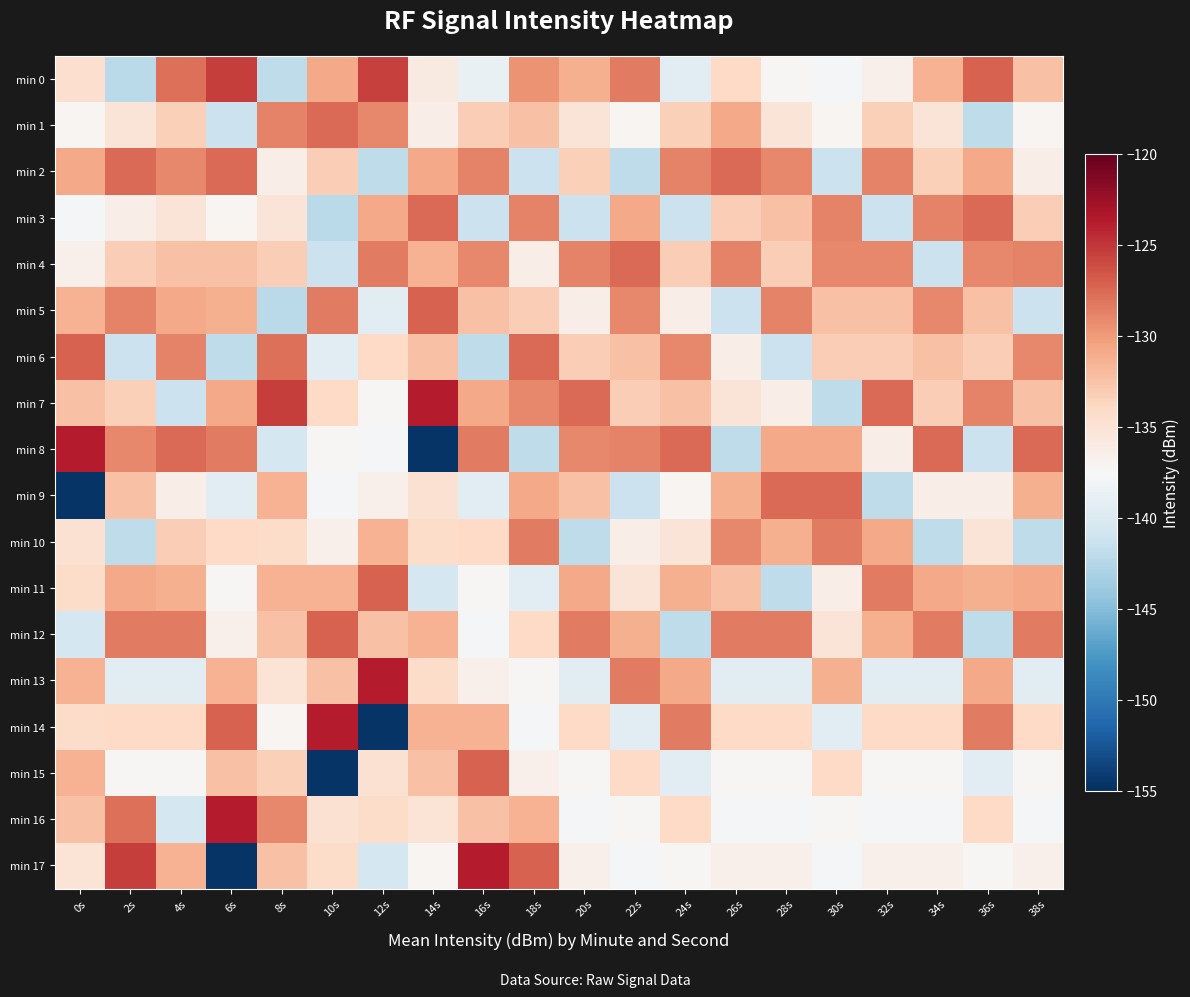

What is the difference between the highest and lowest values at 26s?

14.4